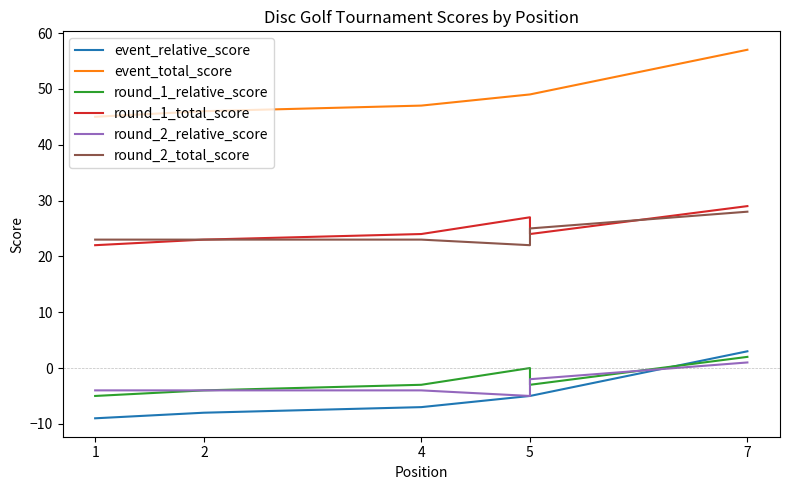

True or false: round_1_relative_score and event_total_score cross at least once.

False